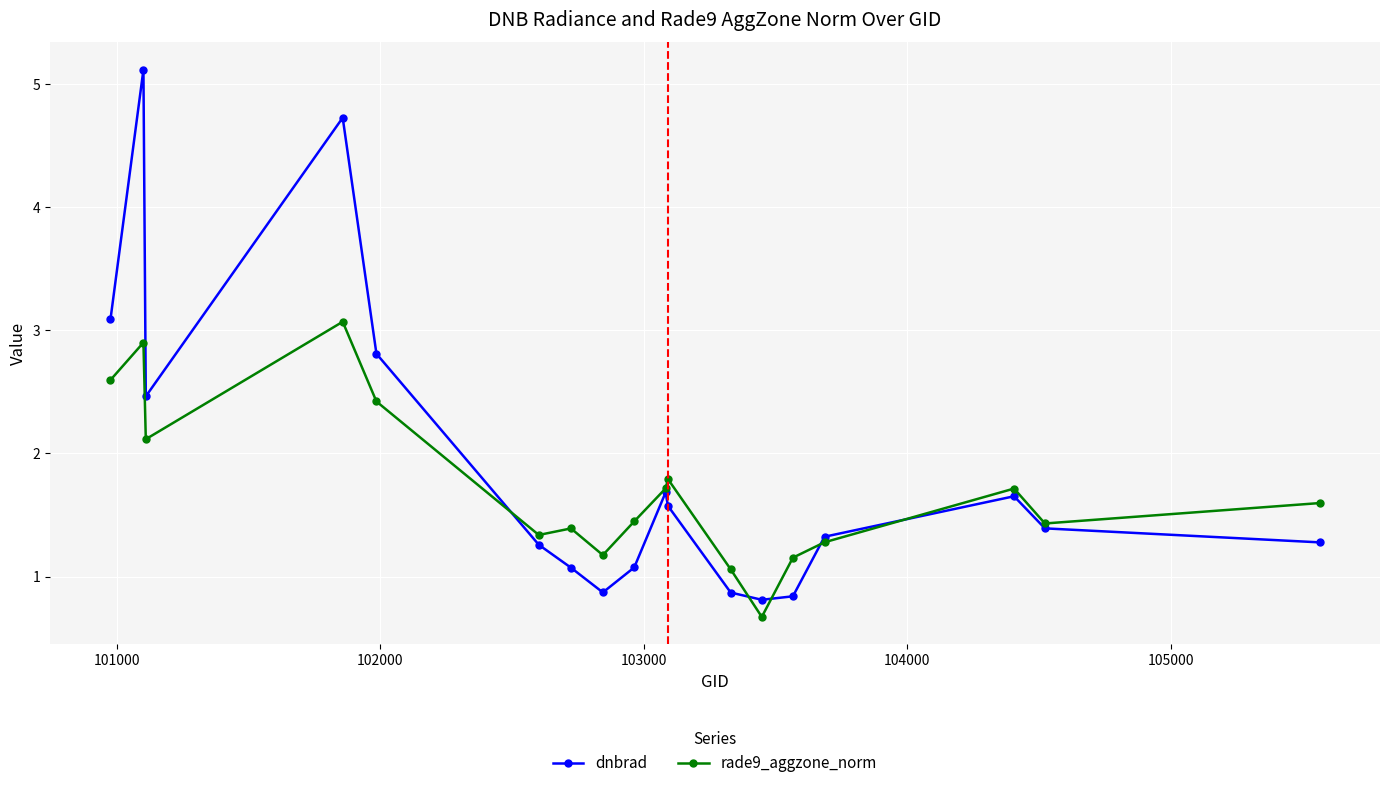

Is this an area chart (filled region under the line)?

No